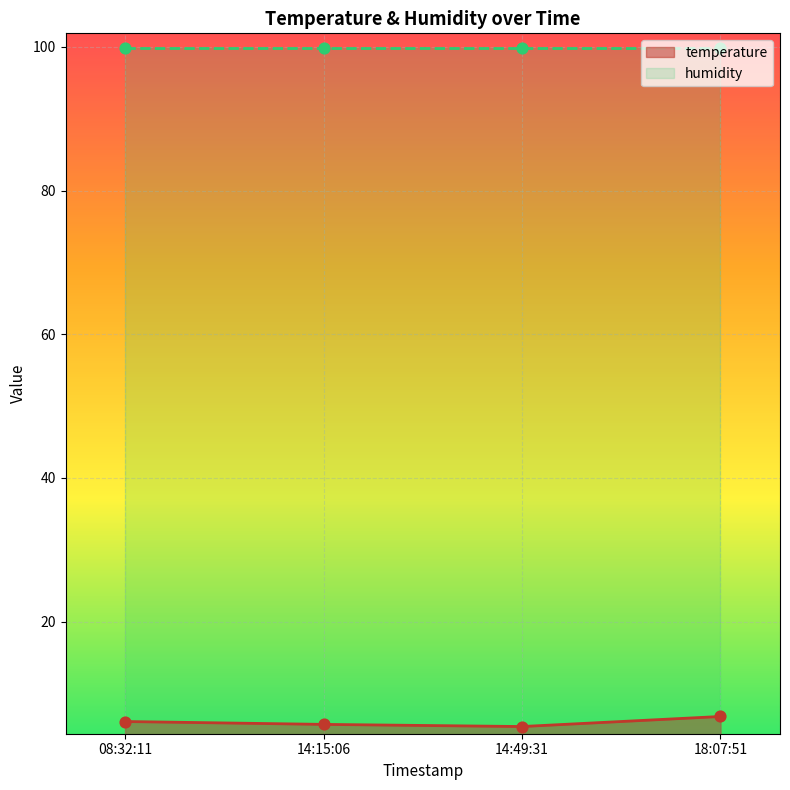

What is the highest value of the temperature series?

6.8